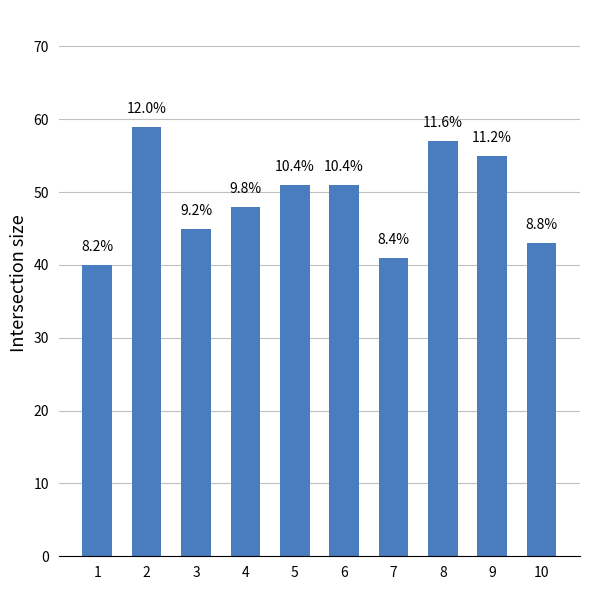

Where does the data first go above 51?

2